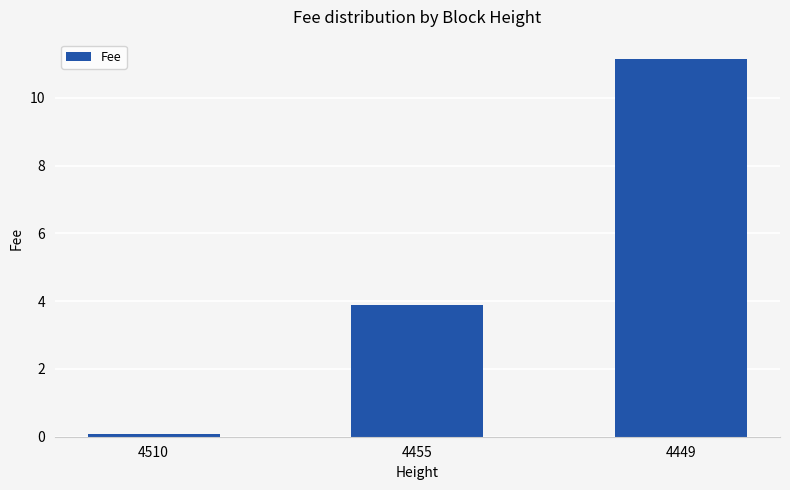

How many distinct data groups are displayed?

1